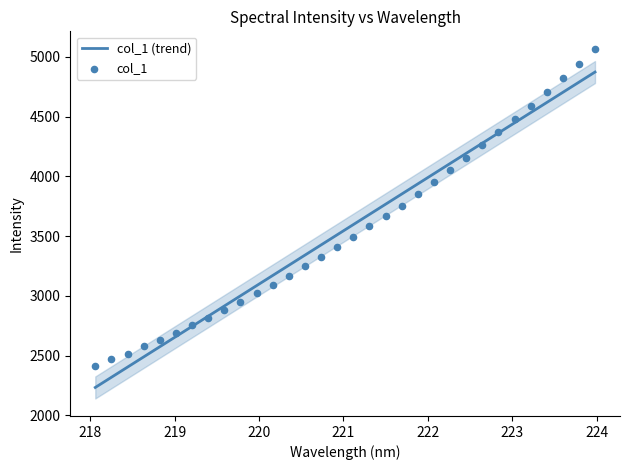

Which series has the largest total across all categories?

col_1 (trend)